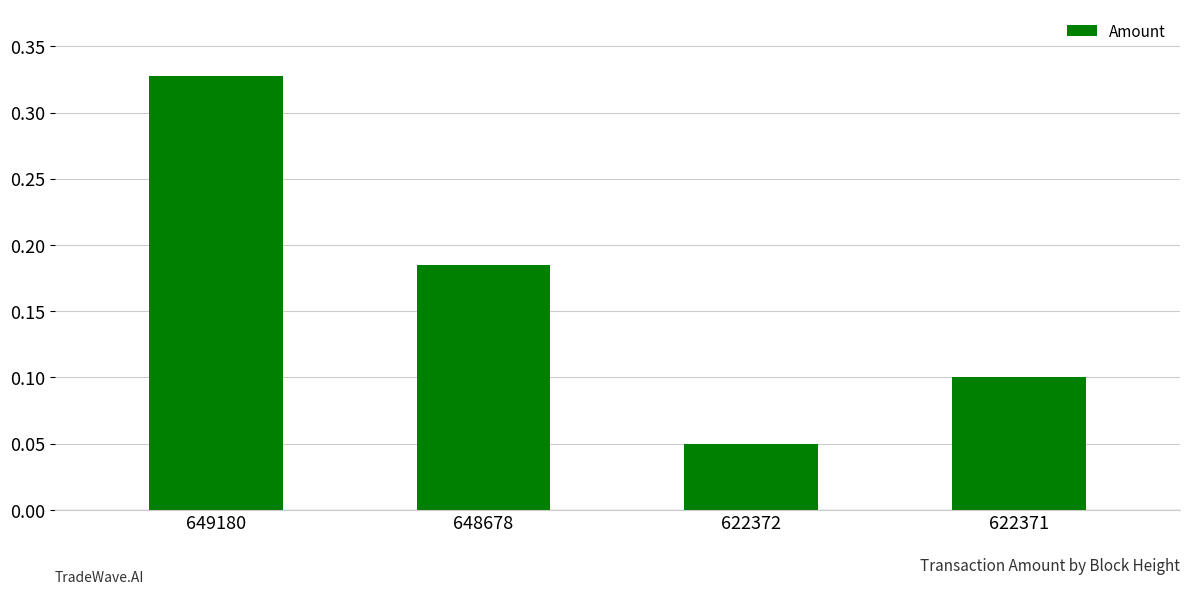

True or false: the data shows 0.1 at 648678.

False